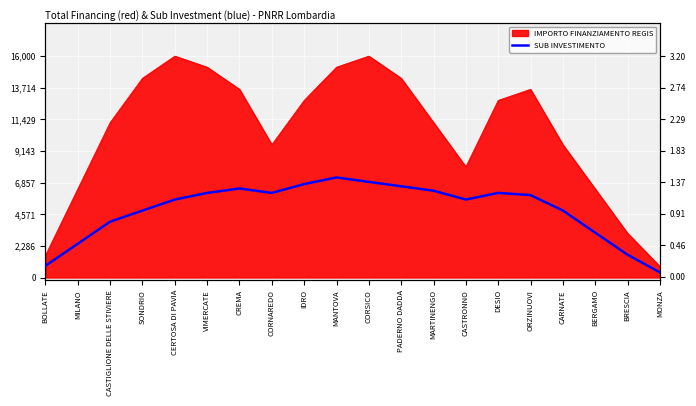

Which label corresponds to the smallest value in the chart?

MONZA